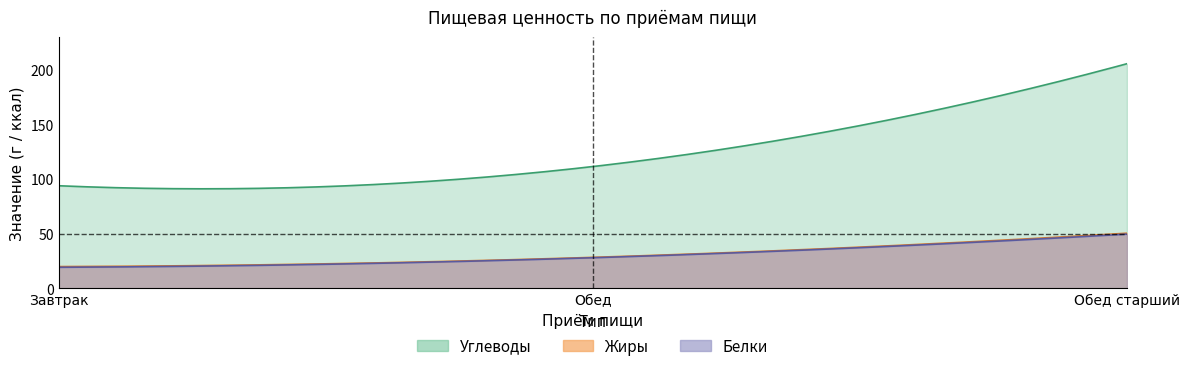

Reading left to right, what are all the values shown in this chart?

Углеводы: Завтрак=93.9	Обед=111.5	Обед старший=205.7
Жиры: Завтрак=19.9	Обед=28.3	Обед старший=50.5
Белки: Завтрак=19.2	Обед=28.0	Обед старший=49.6